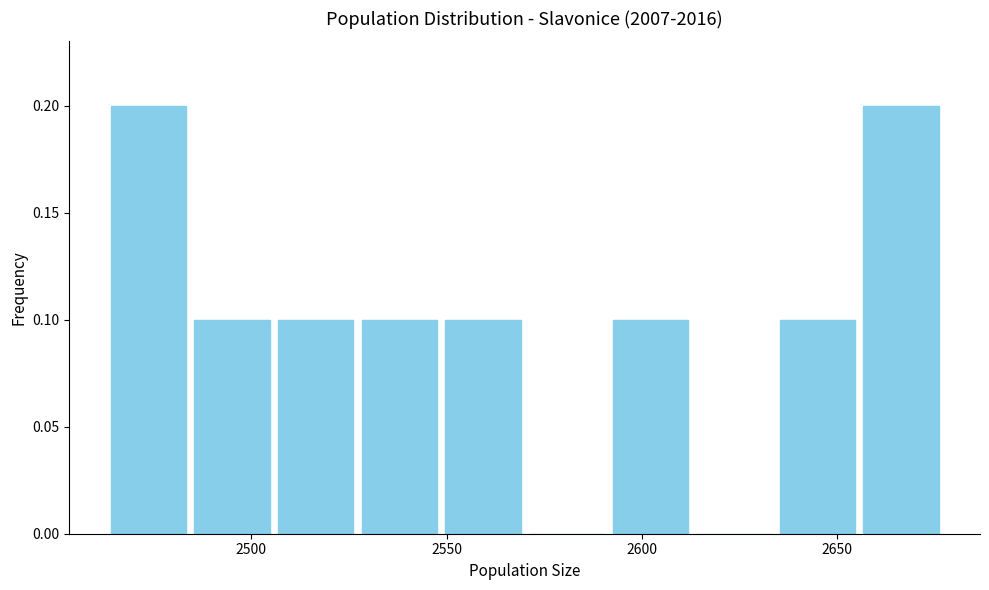

What is the height of the bar covering 2550 to 2570 on the x-axis? Neither the bar edges nor the heights are printed on the chart, so give them approximately, as read against the axes.

0.1